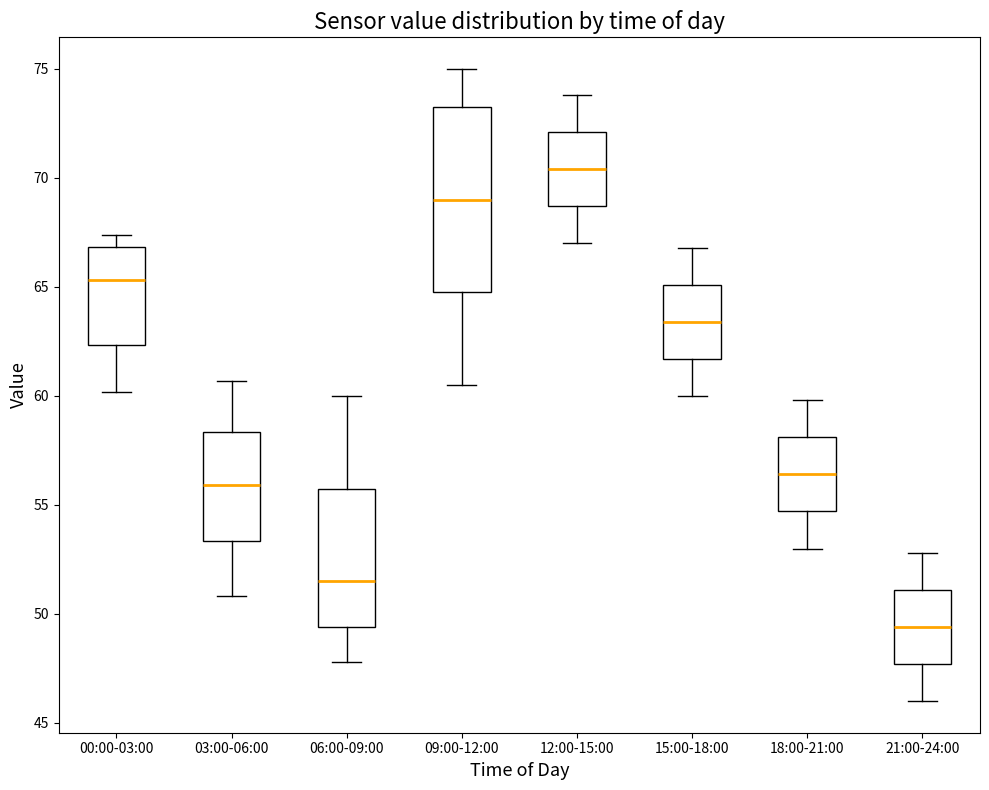

Reading left to right, transcribe this box plot: for each box, give where its median line is, the range the box spans, and where its two whiskers end, as read against the y-axis. The values are not printed on the chart, so give them approximately, as read against the axis.

00:00-03:00: median 65.5, box 62.5 to 67.0, whiskers 60.0 to 67.5
03:00-06:00: median 56.0, box 53.5 to 58.5, whiskers 51.0 to 60.5
06:00-09:00: median 51.5, box 49.5 to 56.0, whiskers 48.0 to 60.0
09:00-12:00: median 69.0, box 65.0 to 73.5, whiskers 60.5 to 75.0
12:00-15:00: median 70.5, box 68.5 to 72.0, whiskers 67.0 to 74.0
15:00-18:00: median 63.5, box 61.5 to 65.0, whiskers 60.0 to 67.0
18:00-21:00: median 56.5, box 54.5 to 58.0, whiskers 53.0 to 60.0
21:00-24:00: median 49.5, box 47.5 to 51.0, whiskers 46.0 to 53.0